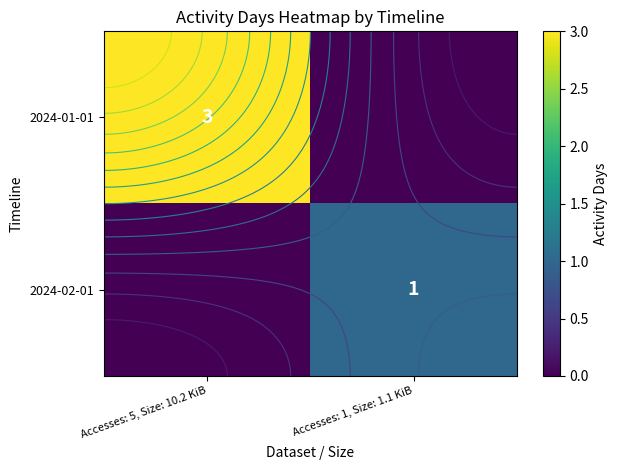

What is the sum of the 2024-02-01 values at Accesses: 1, Size: 1.1 KiB and Accesses: 5, Size: 10.2 KiB?

1